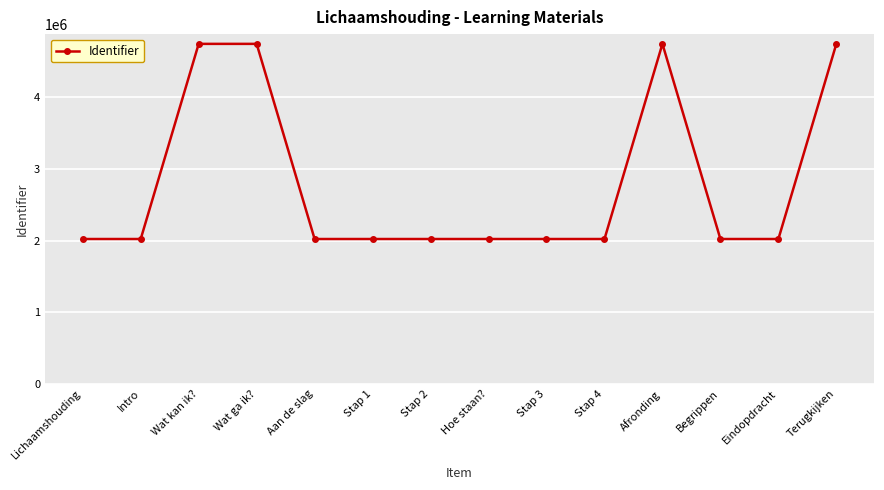

What is the average value?

2801204